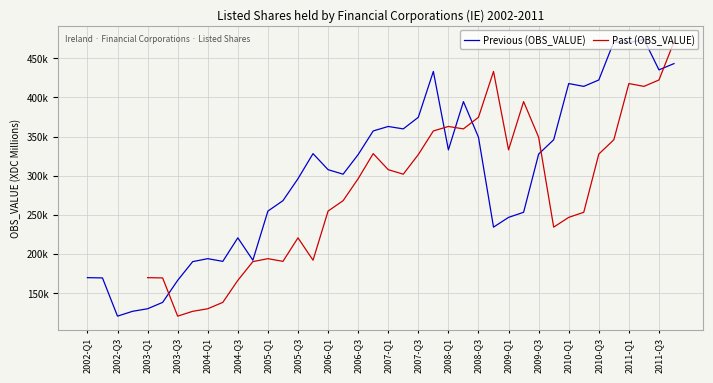

Which series has the widest spread of values?

Previous (OBS_VALUE)